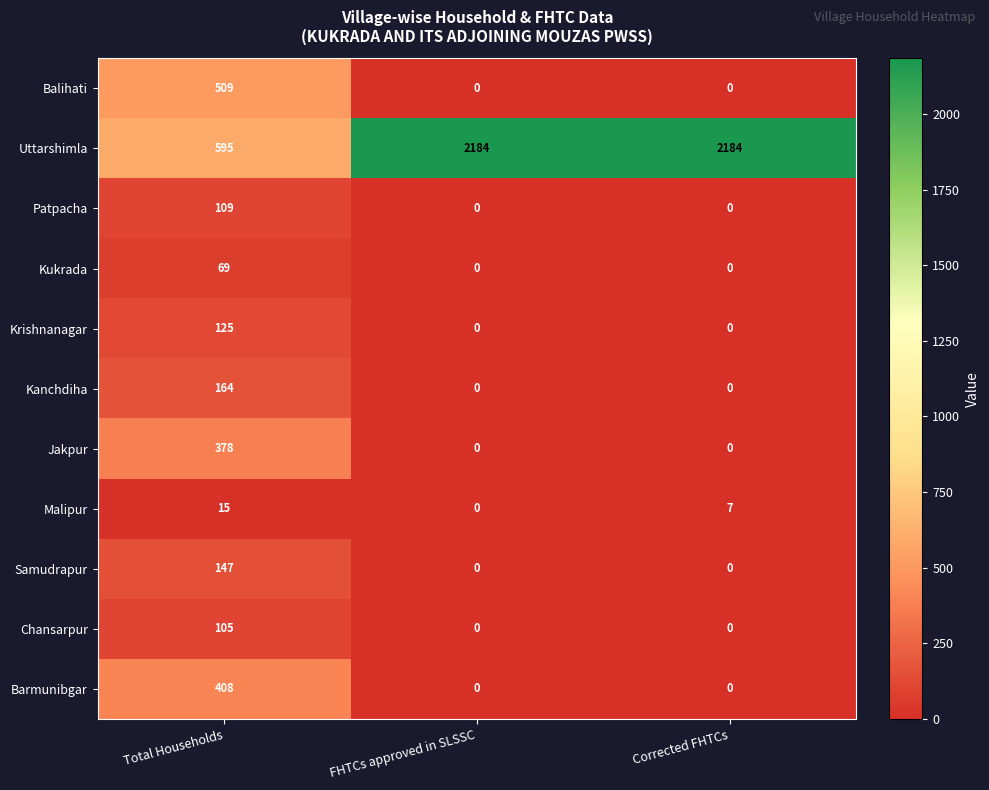

How many distinct data groups are displayed?

11